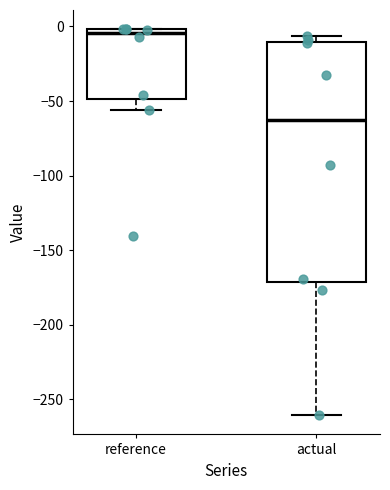

Which box has the highest median line?

reference